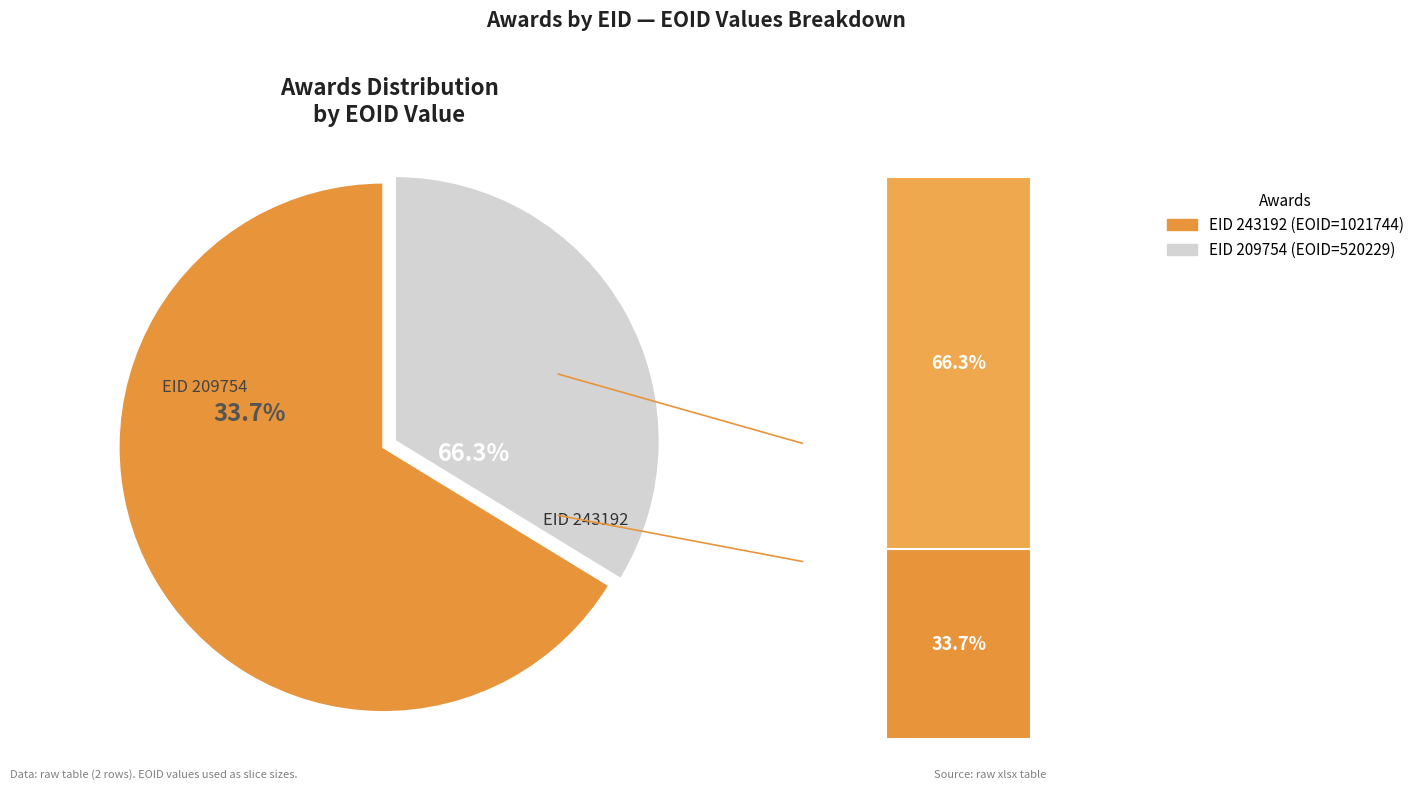

What is the majority slice?

243192